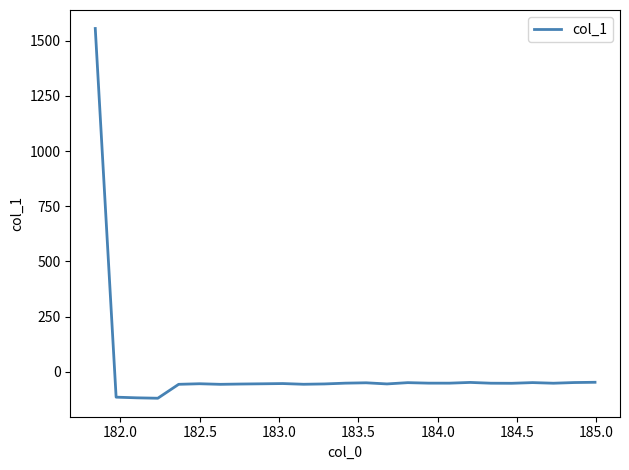

What is the minimum value shown in the chart?

-119.3